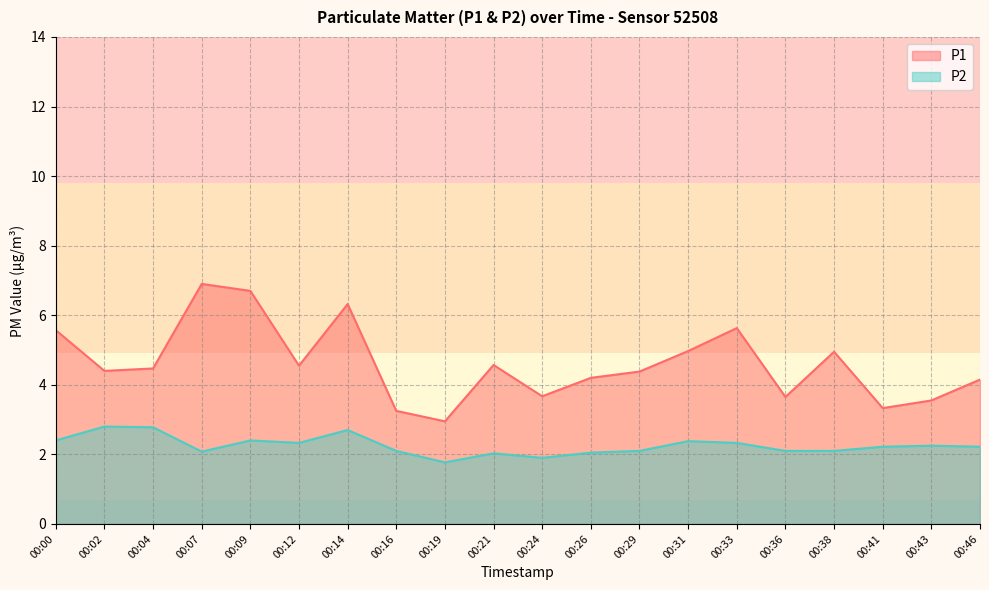

Does the chart display data point markers on the line(s)?

No